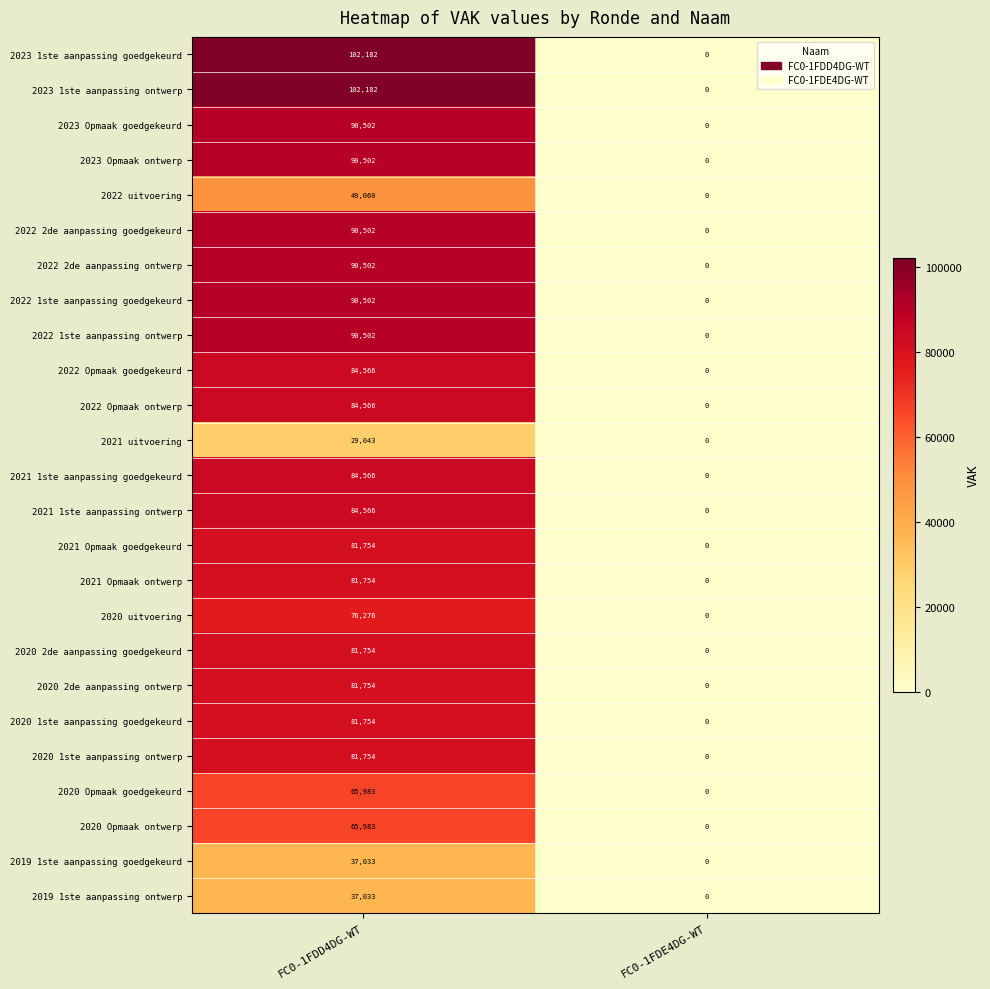

What is the spread (max minus min) of values at FC0-1FDD4DG-WT?

73139